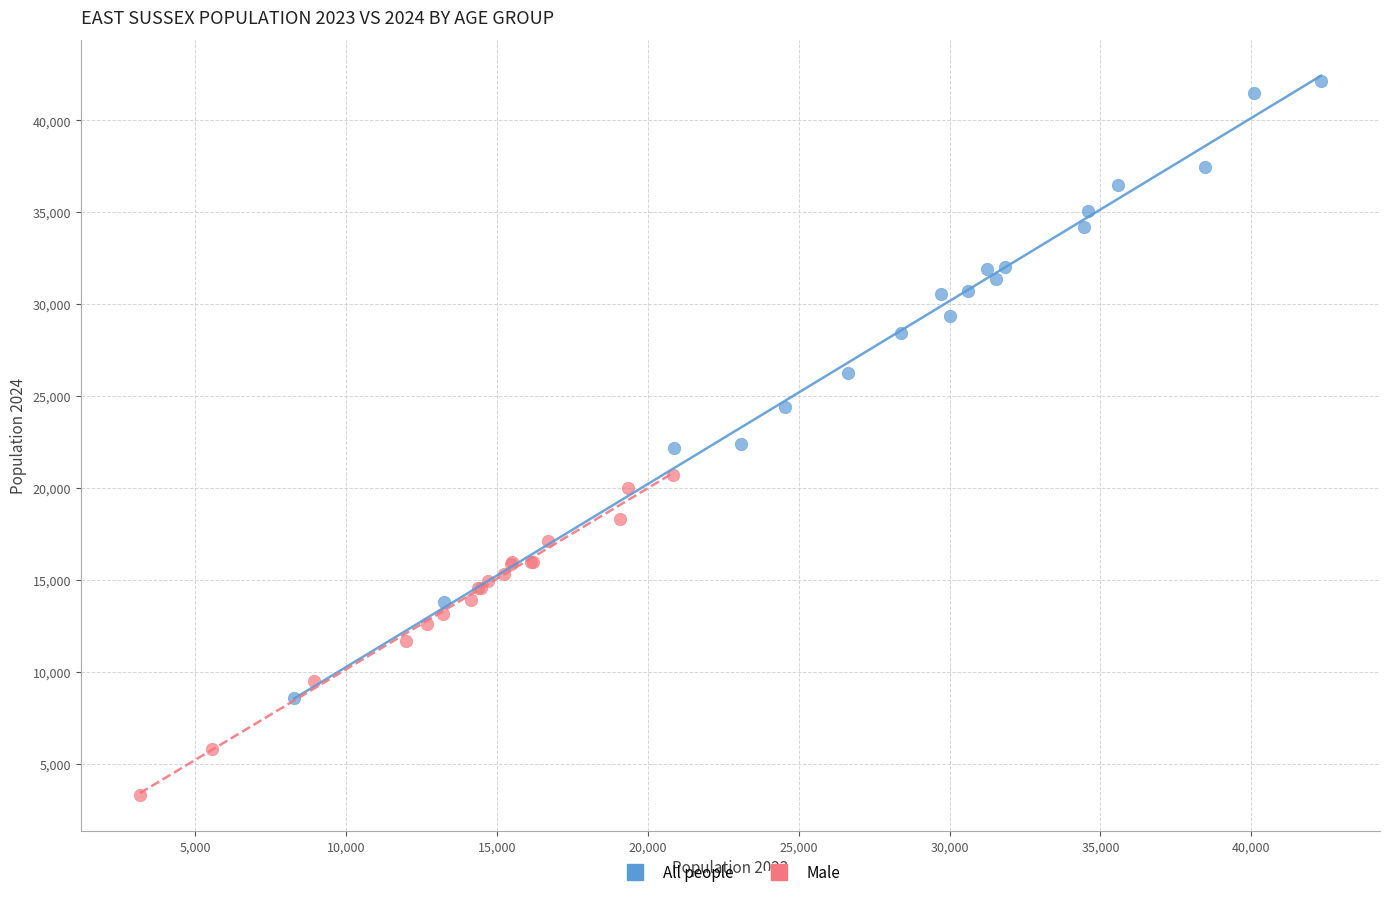

Which series contains the highest Y value?

All people